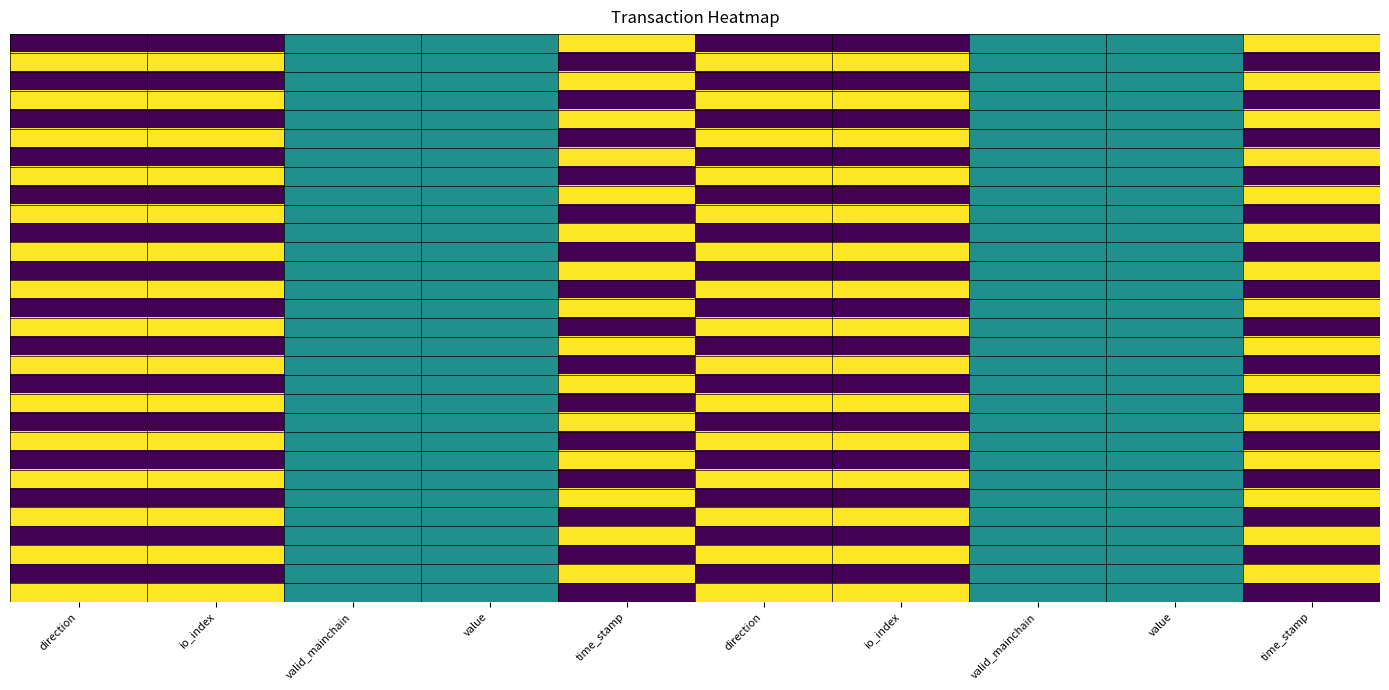

At how many categories does at least one series exceed 0?

10